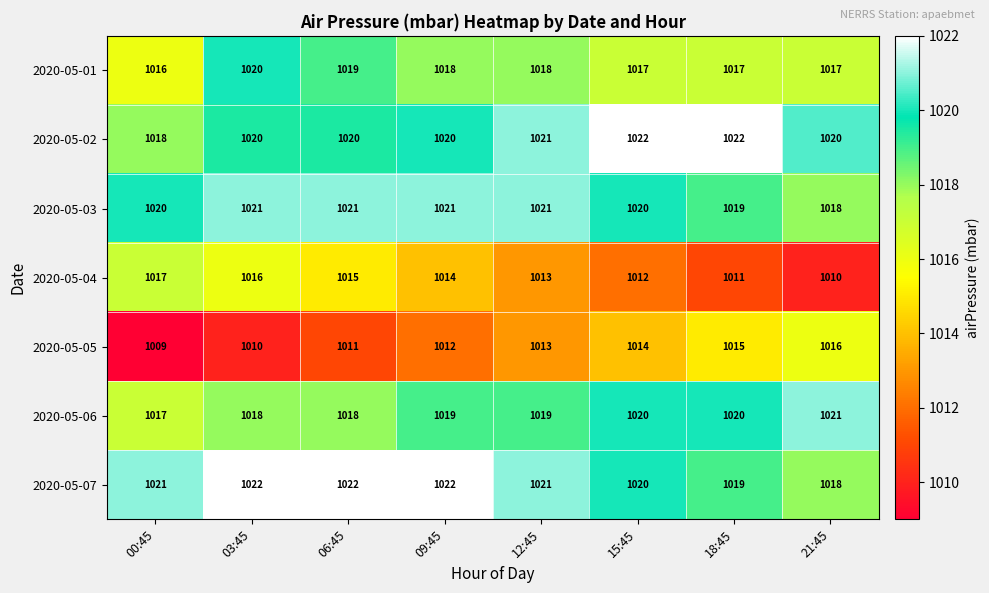

The 2020-05-02 series shows 1018 at 00:45. True or false?

True